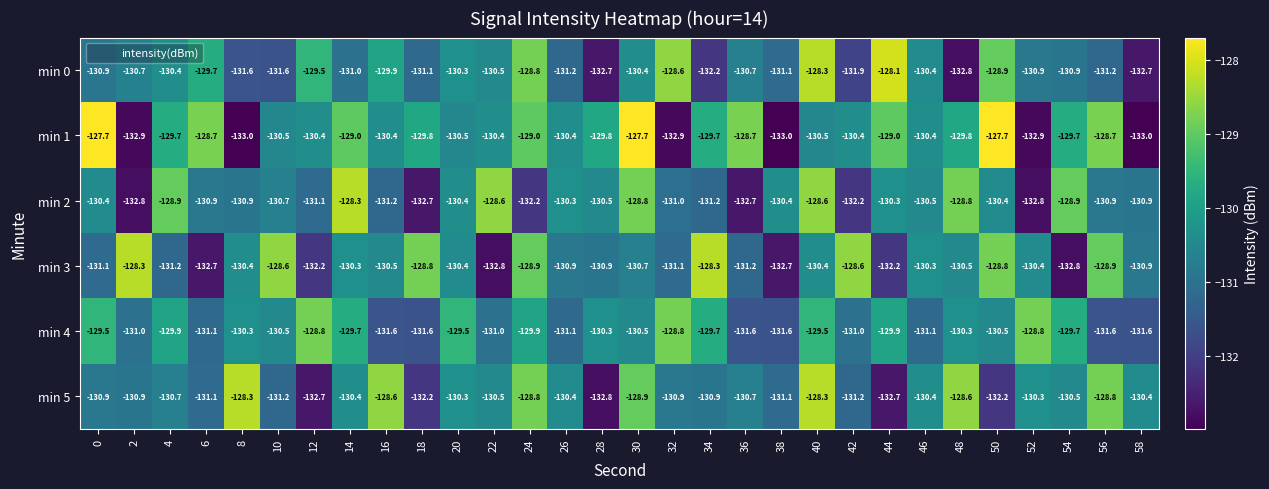

At which label does min 2 first exceed -130?

4